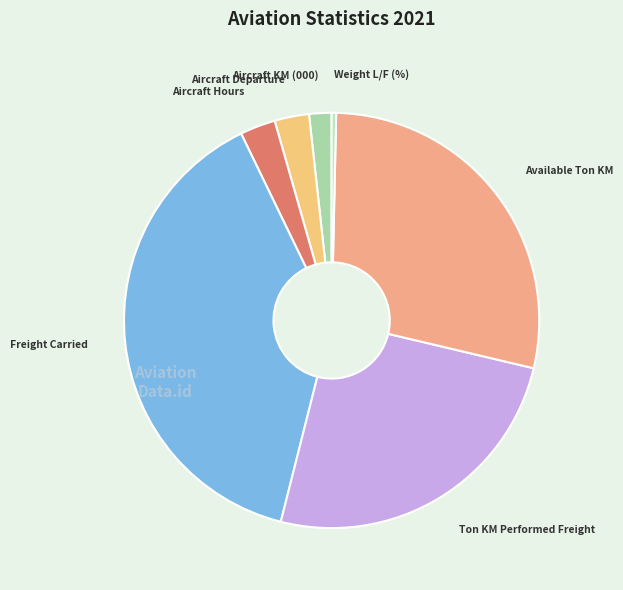

Between Aircraft KM (000) and Aircraft Hours, which is larger?

Aircraft Hours